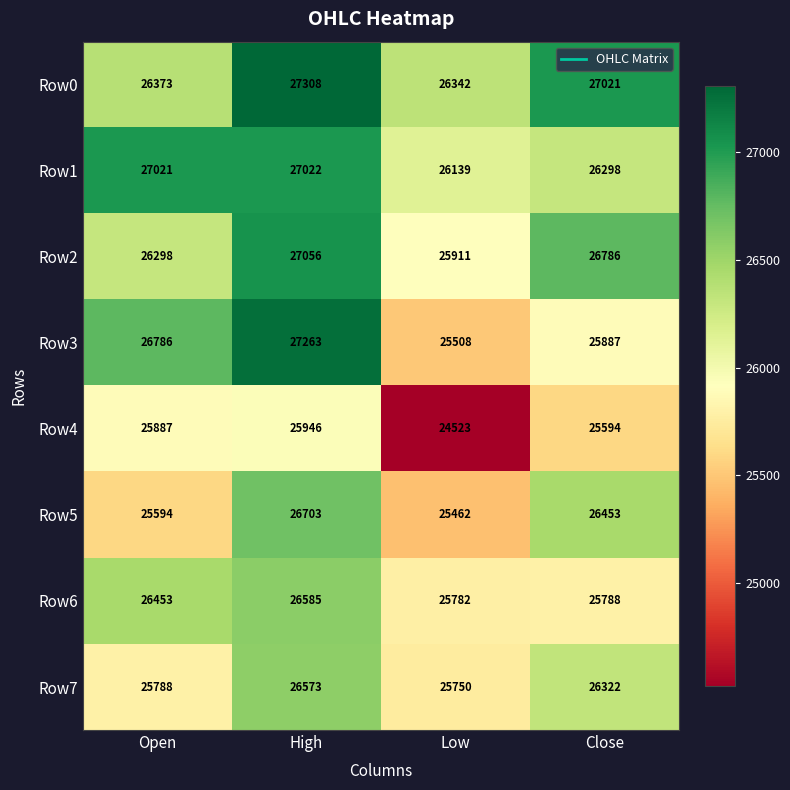

How many data points in Row5 are less than 26453?

2